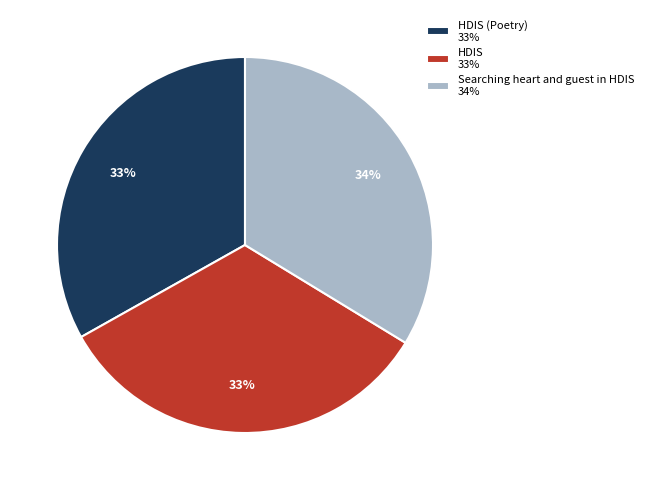

Combined, do Searching heart and guest in HDIS 34% and HDIS 33% account for over 50%?

Yes